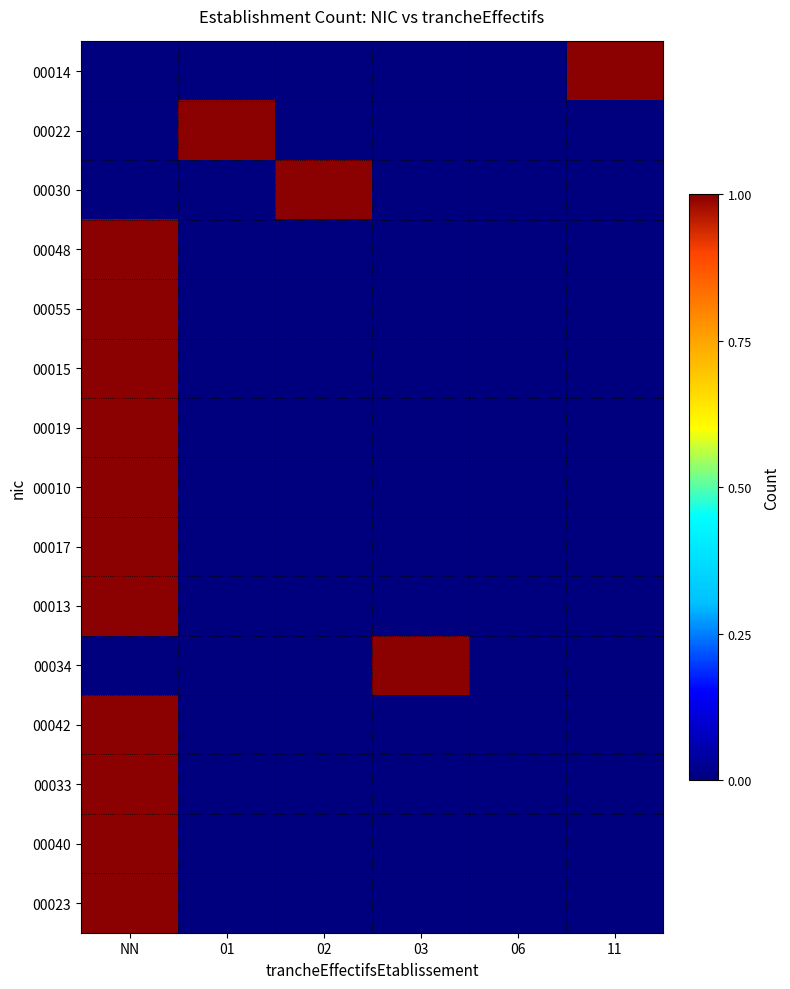

Reading left to right, extract all data points from this chart.

00014: NN=0	01=0	02=0	03=0	06=0	11=1
00022: NN=0	01=1	02=0	03=0	06=0	11=0
00030: NN=0	01=0	02=1	03=0	06=0	11=0
00048: NN=1	01=0	02=0	03=0	06=0	11=0
00055: NN=1	01=0	02=0	03=0	06=0	11=0
00015: NN=1	01=0	02=0	03=0	06=0	11=0
00019: NN=1	01=0	02=0	03=0	06=0	11=0
00010: NN=1	01=0	02=0	03=0	06=0	11=0
00017: NN=1	01=0	02=0	03=0	06=0	11=0
00013: NN=1	01=0	02=0	03=0	06=0	11=0
00034: NN=0	01=0	02=0	03=1	06=0	11=0
00042: NN=1	01=0	02=0	03=0	06=0	11=0
00033: NN=1	01=0	02=0	03=0	06=0	11=0
00040: NN=1	01=0	02=0	03=0	06=0	11=0
00023: NN=1	01=0	02=0	03=0	06=0	11=0